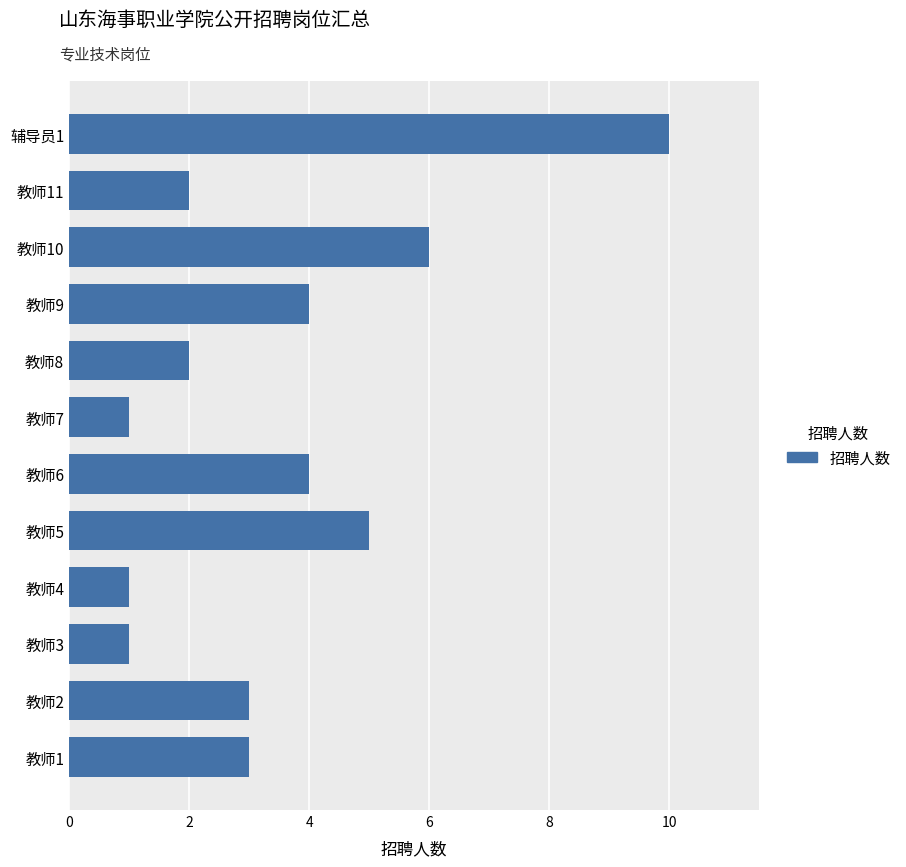

Are the bars horizontal?

Yes